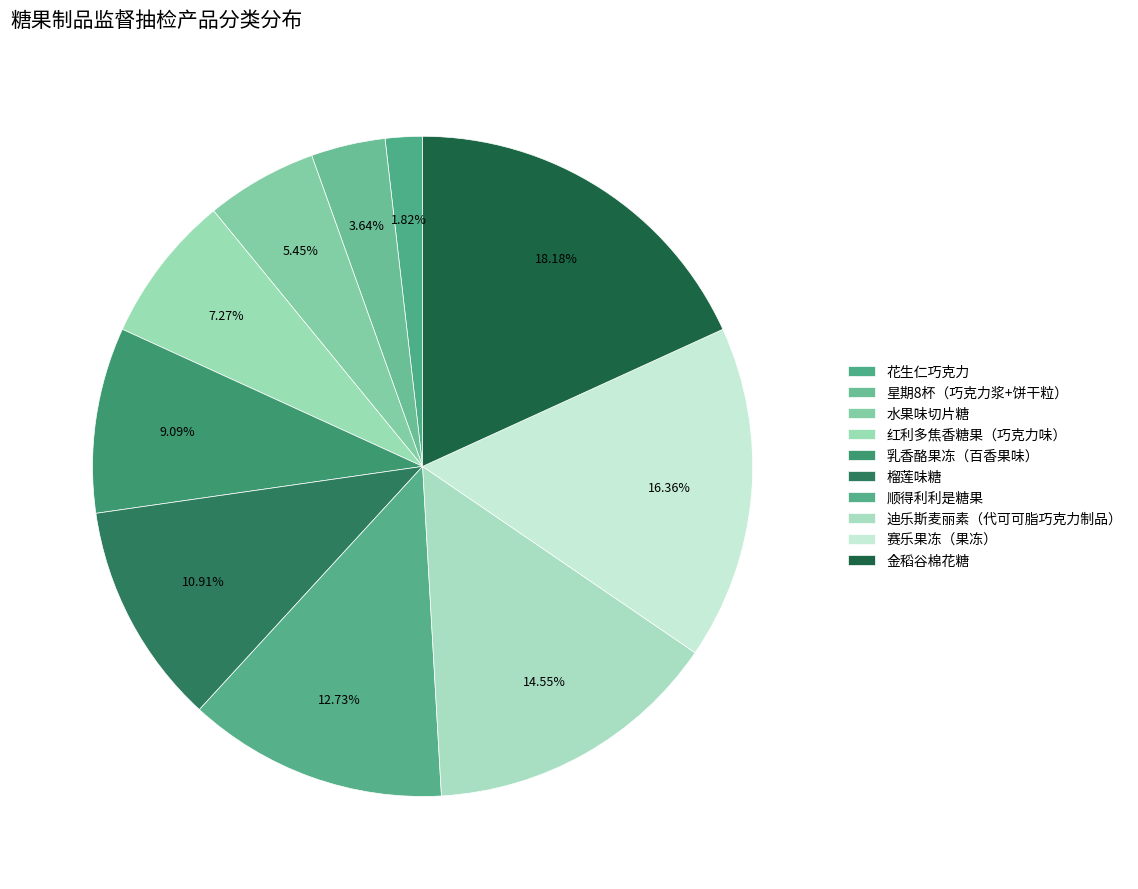

How many segments does this pie chart have?

10